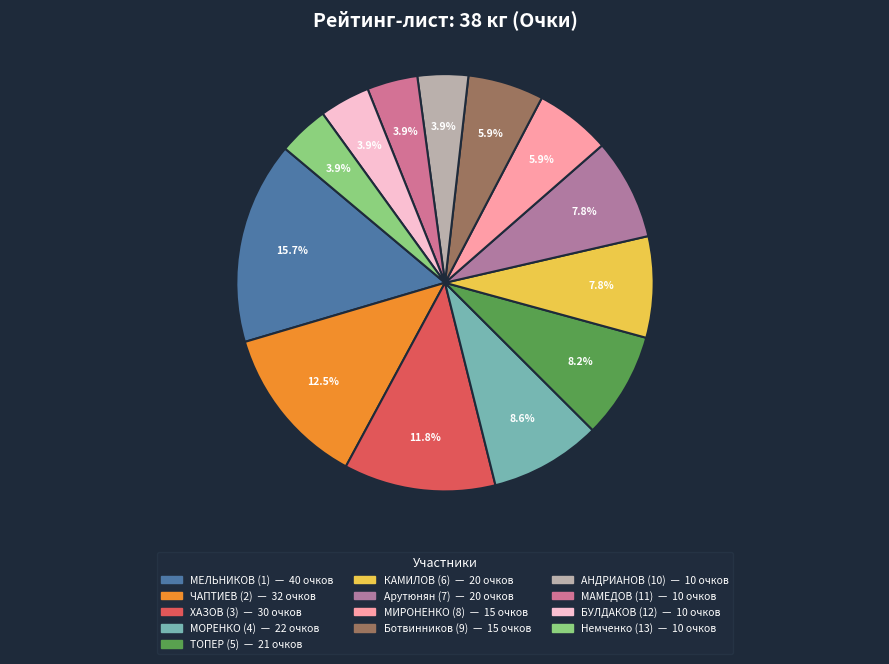

True or false: МИРОНЕНКО (8) accounts for 1% of the total.

False